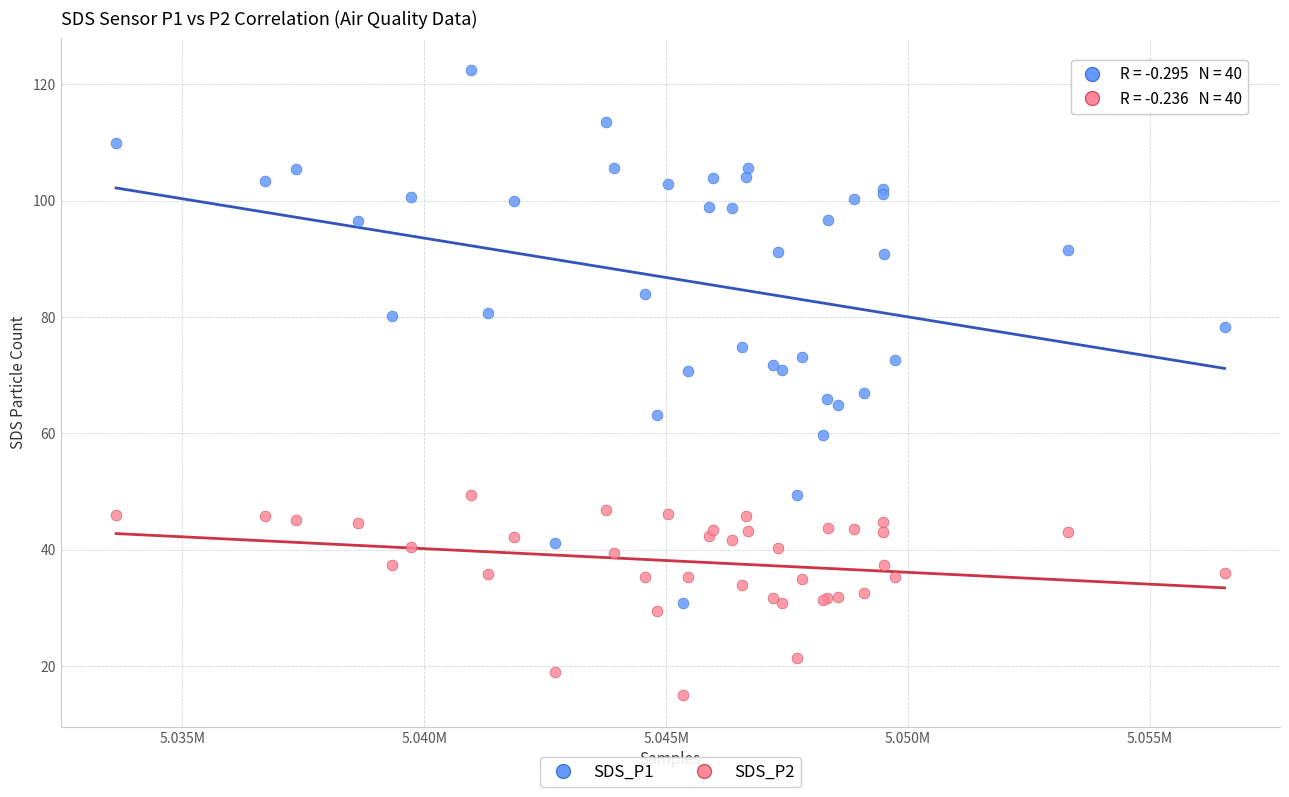

What are all the series names shown in the legend?

SDS_P1, SDS_P2